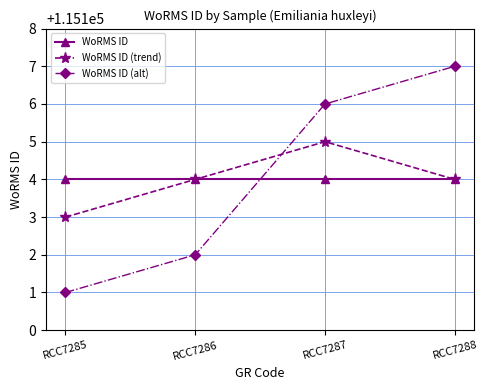

At which label is WoRMS ID (trend) closest to 115104?

RCC7286